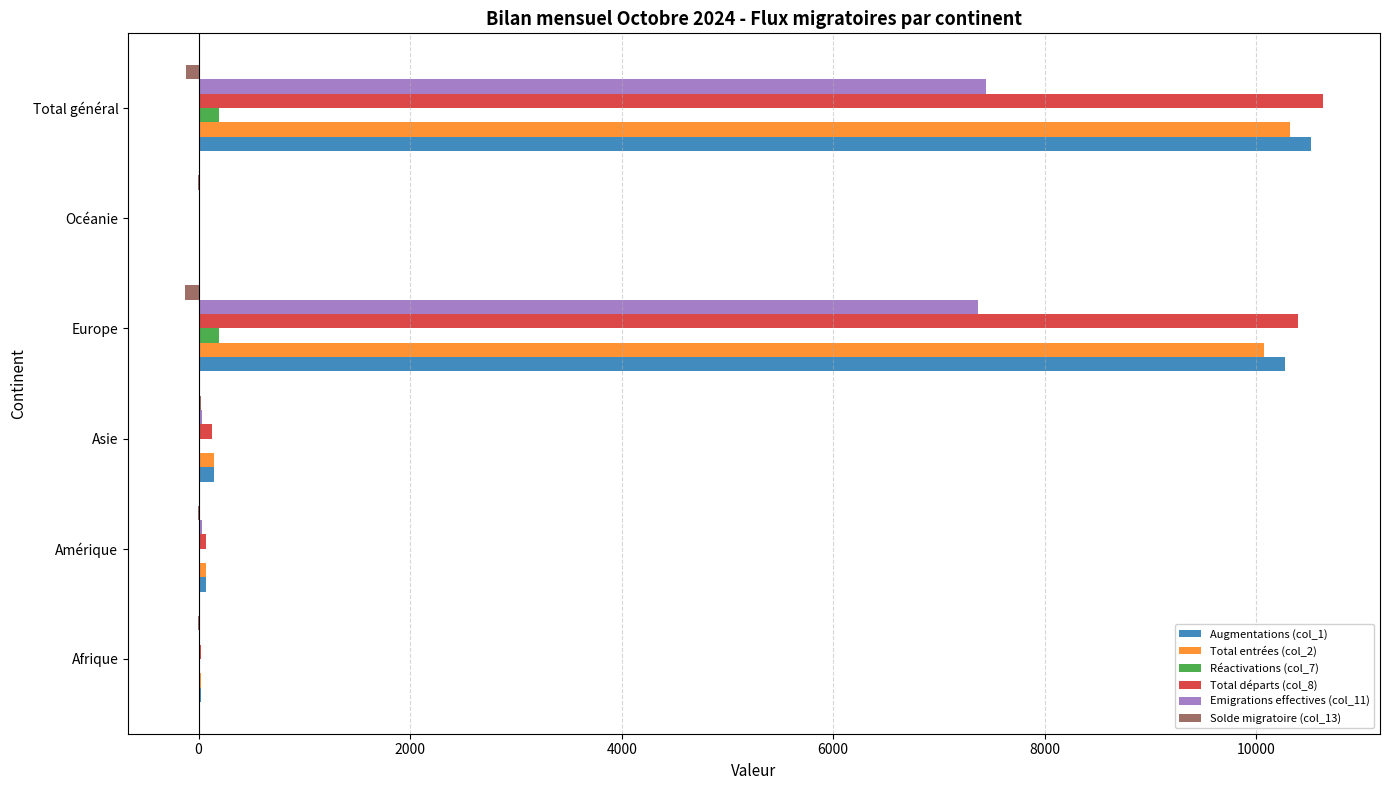

Is it true that Augmentations (col_1) equals 10514 at Total général?

True